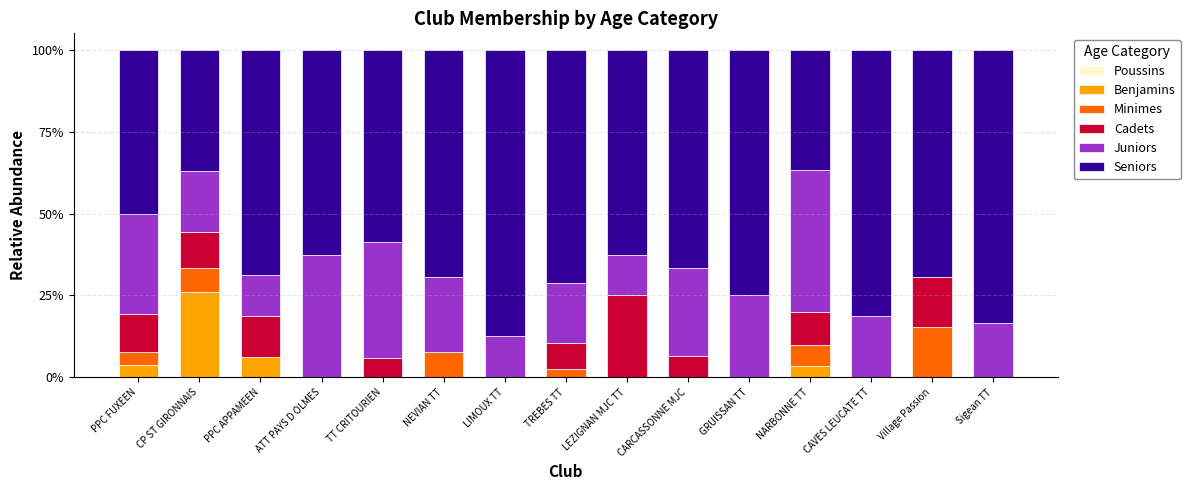

At which label does Benjamins reach its peak?

CP ST GIRONNAIS